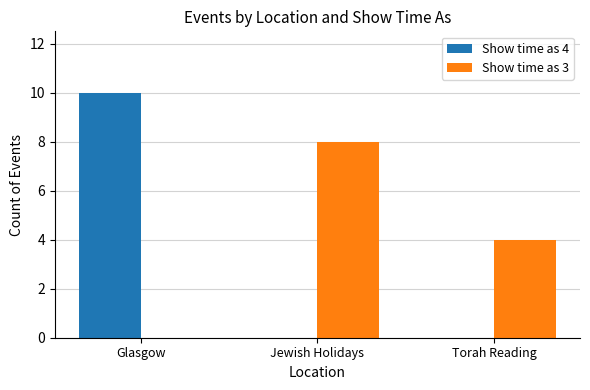

Which series changed the most between Glasgow and Jewish Holidays?

Show time as 4